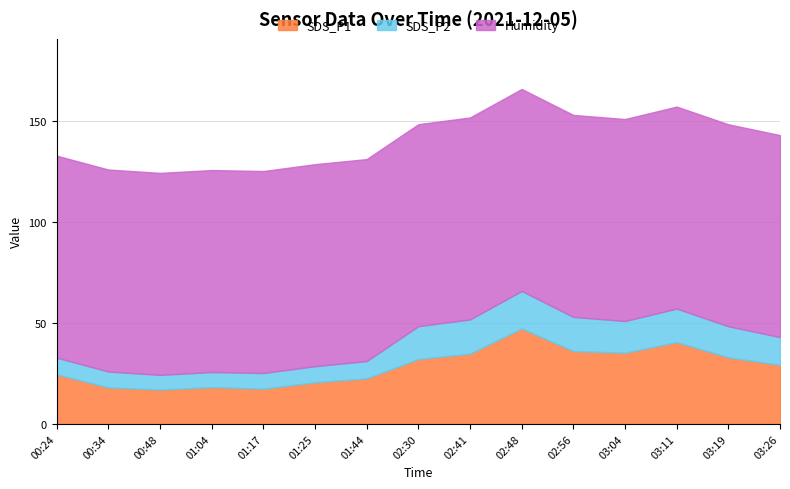

What are all the series names shown in the legend?

SDS_P1, SDS_P2, Humidity